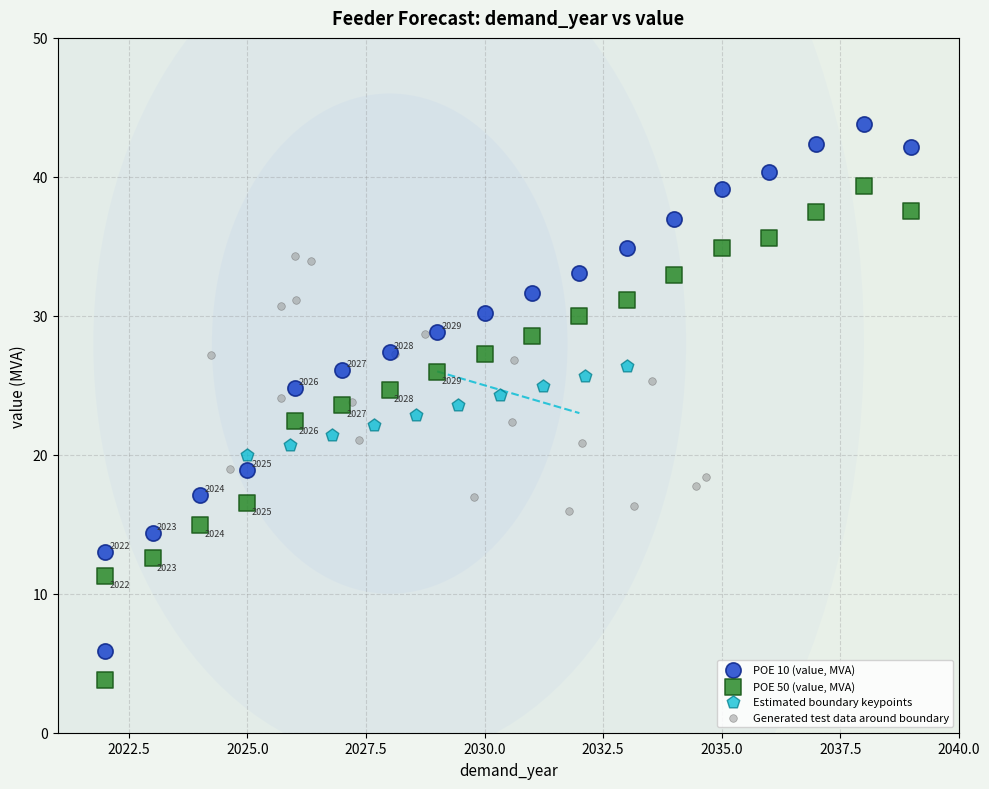

Which series reaches the minimum Y coordinate?

POE 50 (value, MVA)